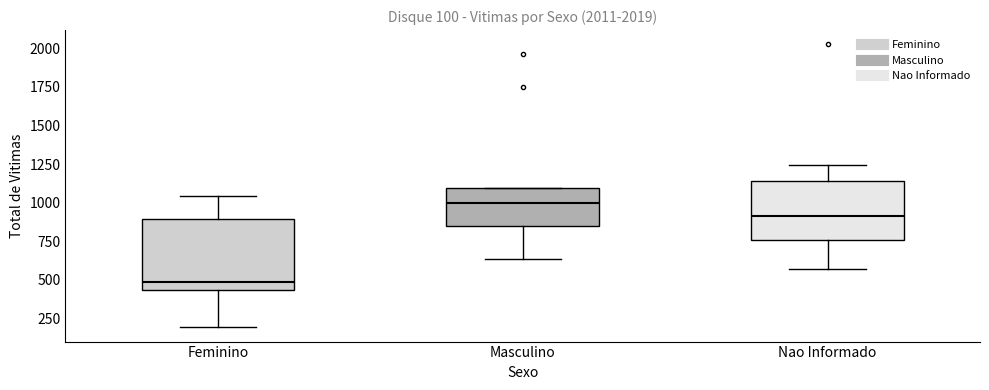

Which box is the tallest, from its lower edge to its upper edge?

Feminino